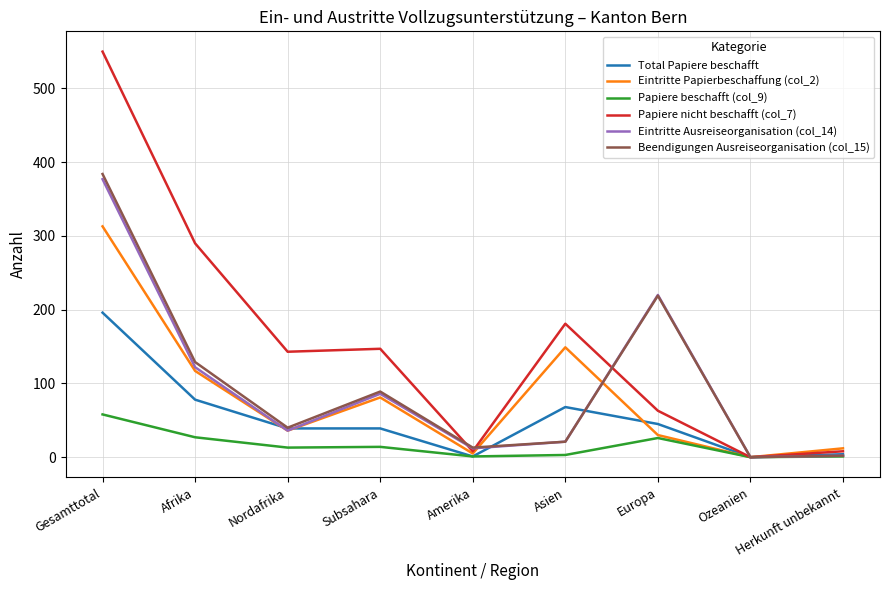

What is the difference between the maximum and minimum values in the Total Papiere beschafft series?

196